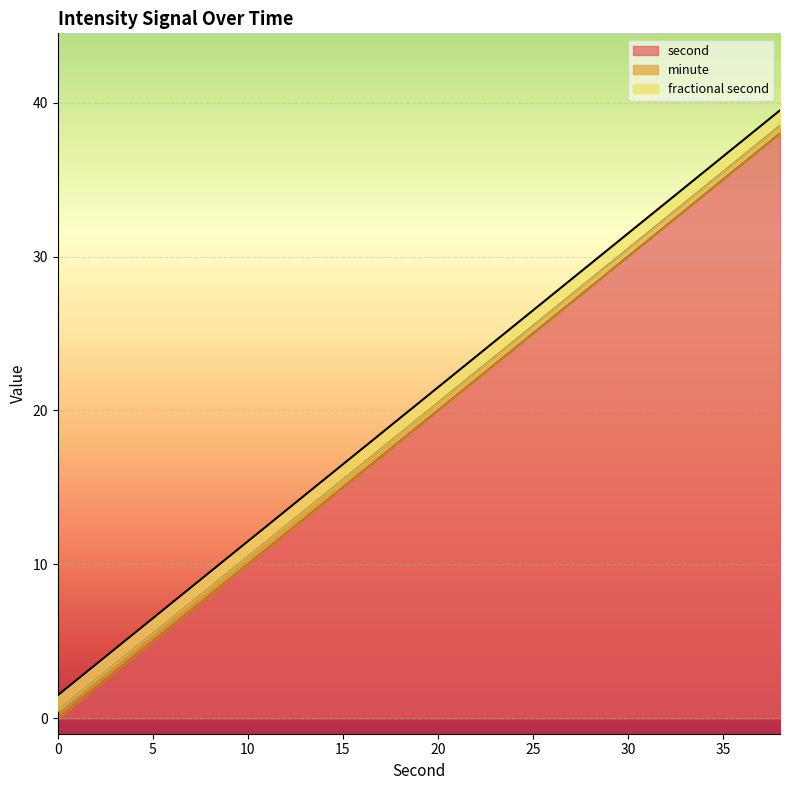

What is the difference between the maximum and minimum values in the second series?

38.0